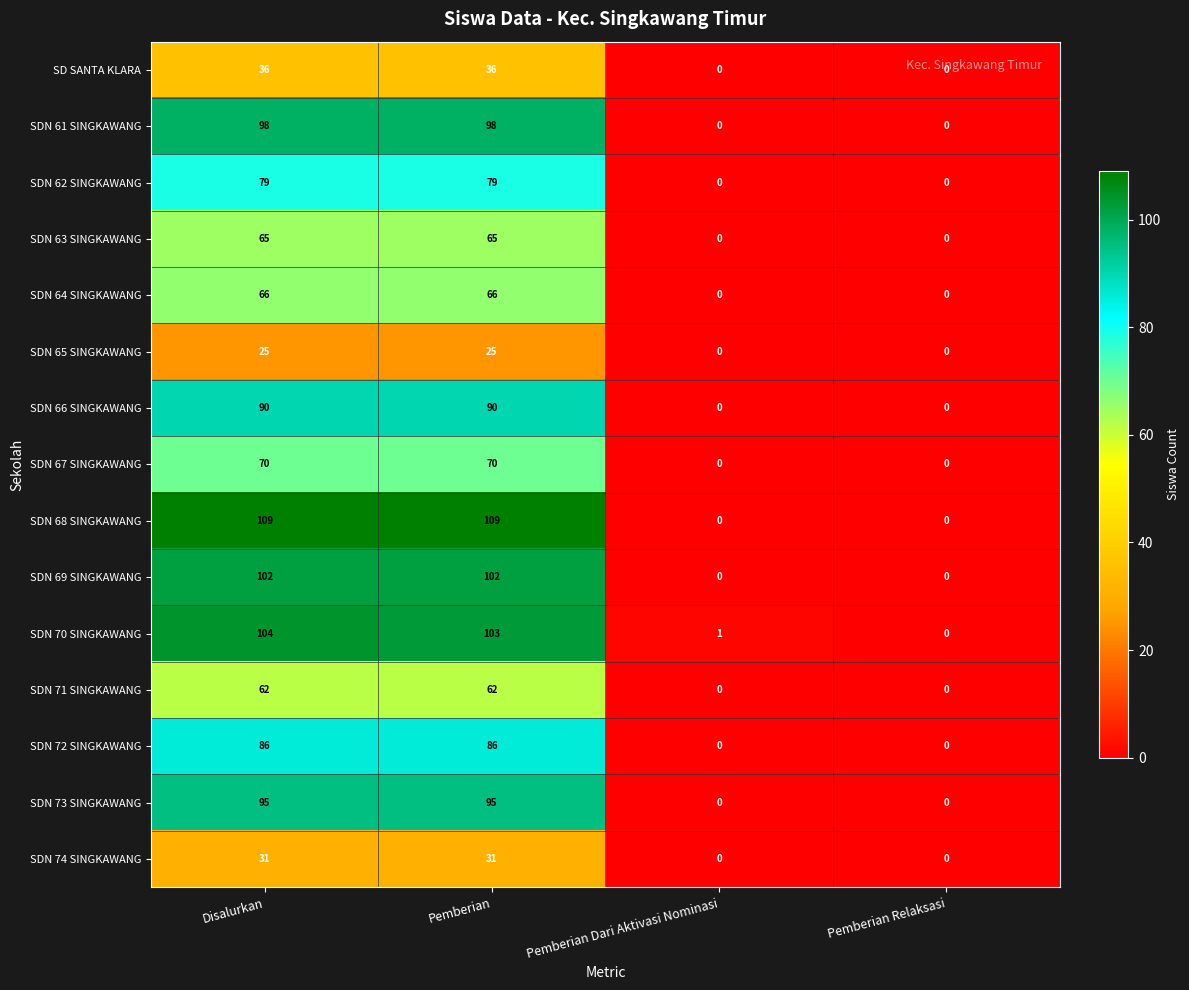

True or false: SDN 74 SINGKAWANG has a value of -18 at Pemberian Dari Aktivasi Nominasi.

False